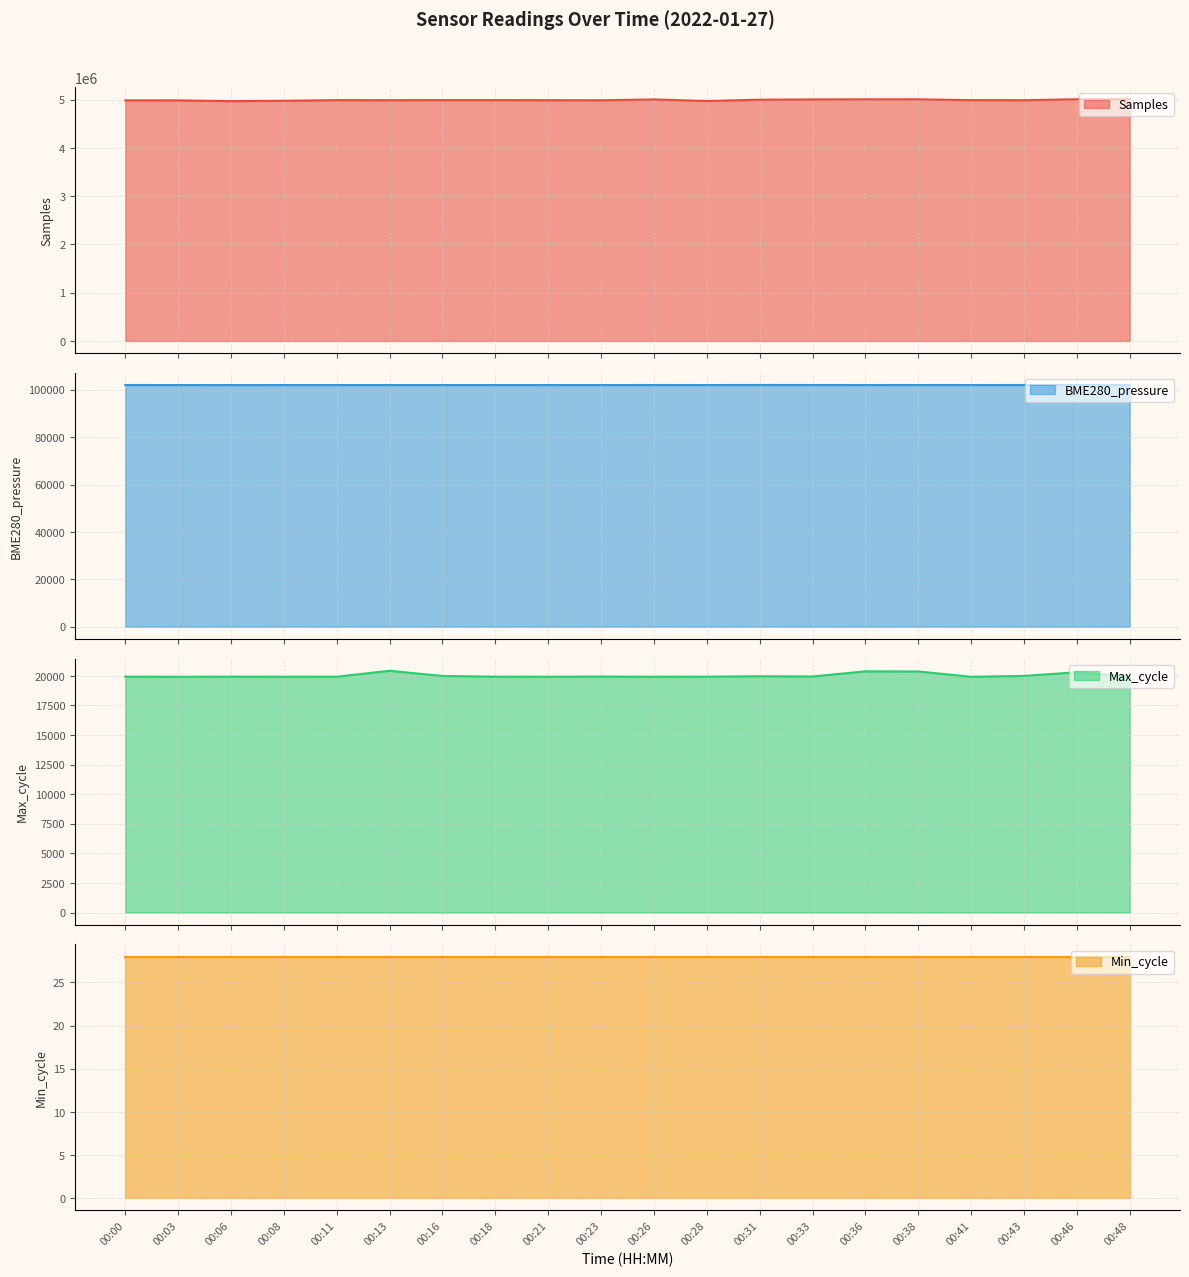

What is the sum of the BME280_pressure values at 00:00 and 00:13?

204063.3